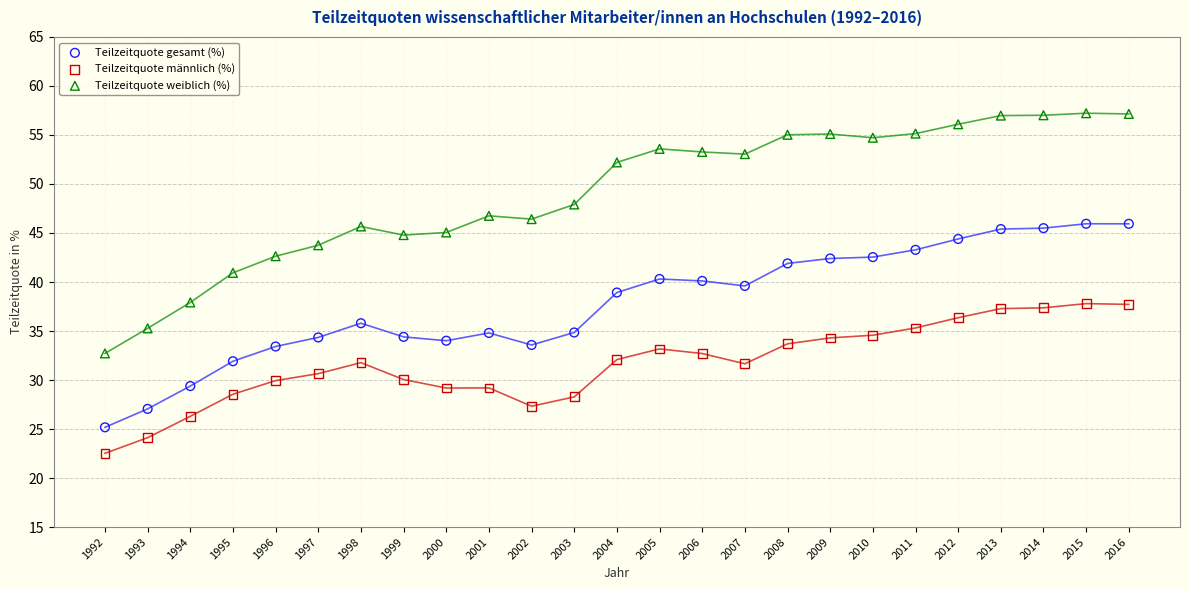

Which series has the widest spread of Y values?

Teilzeitquote weiblich (%)